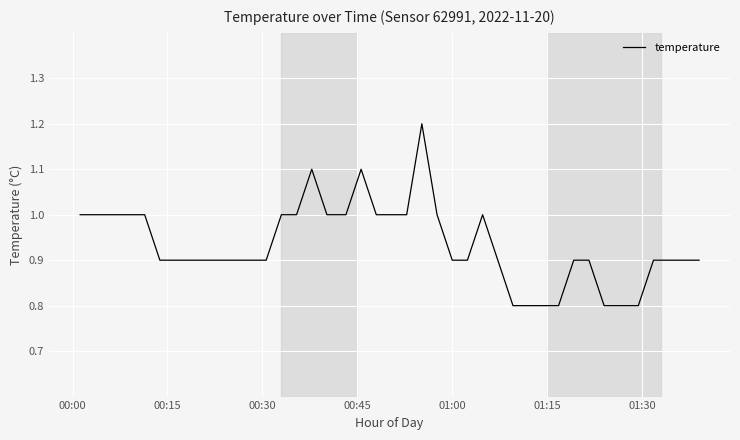

What is the minimum value shown in the chart?

0.8